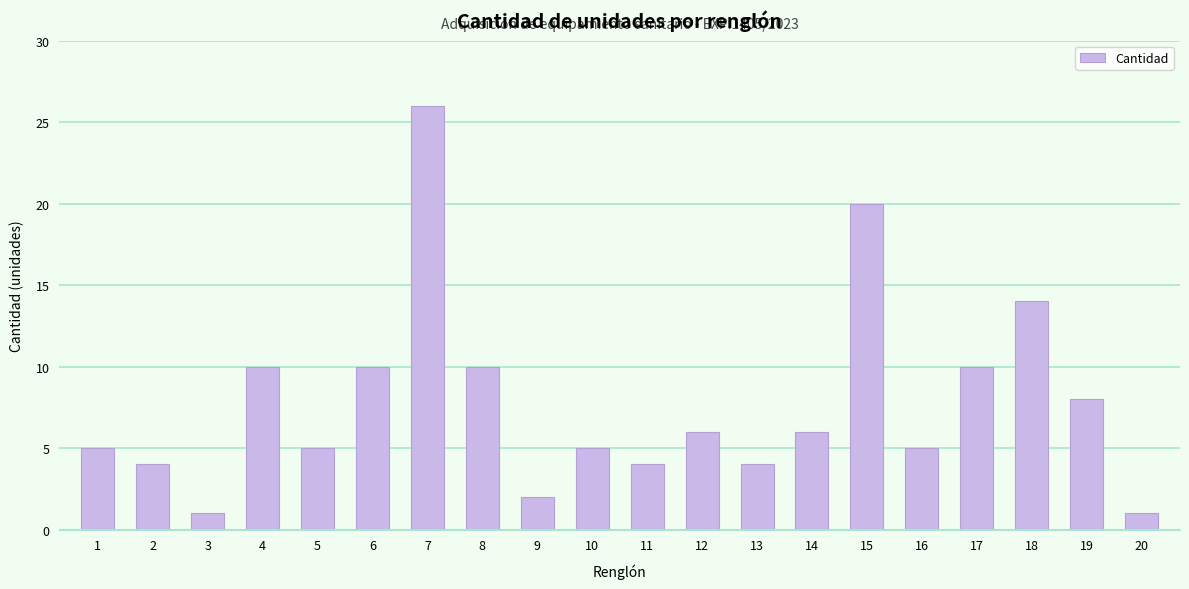

Does the chart contain stacked bars?

No